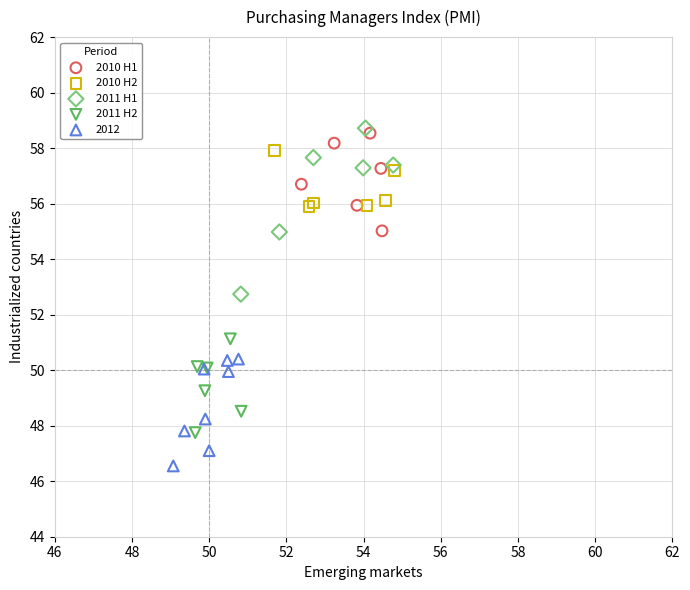

Which series reaches the minimum Y coordinate?

2012